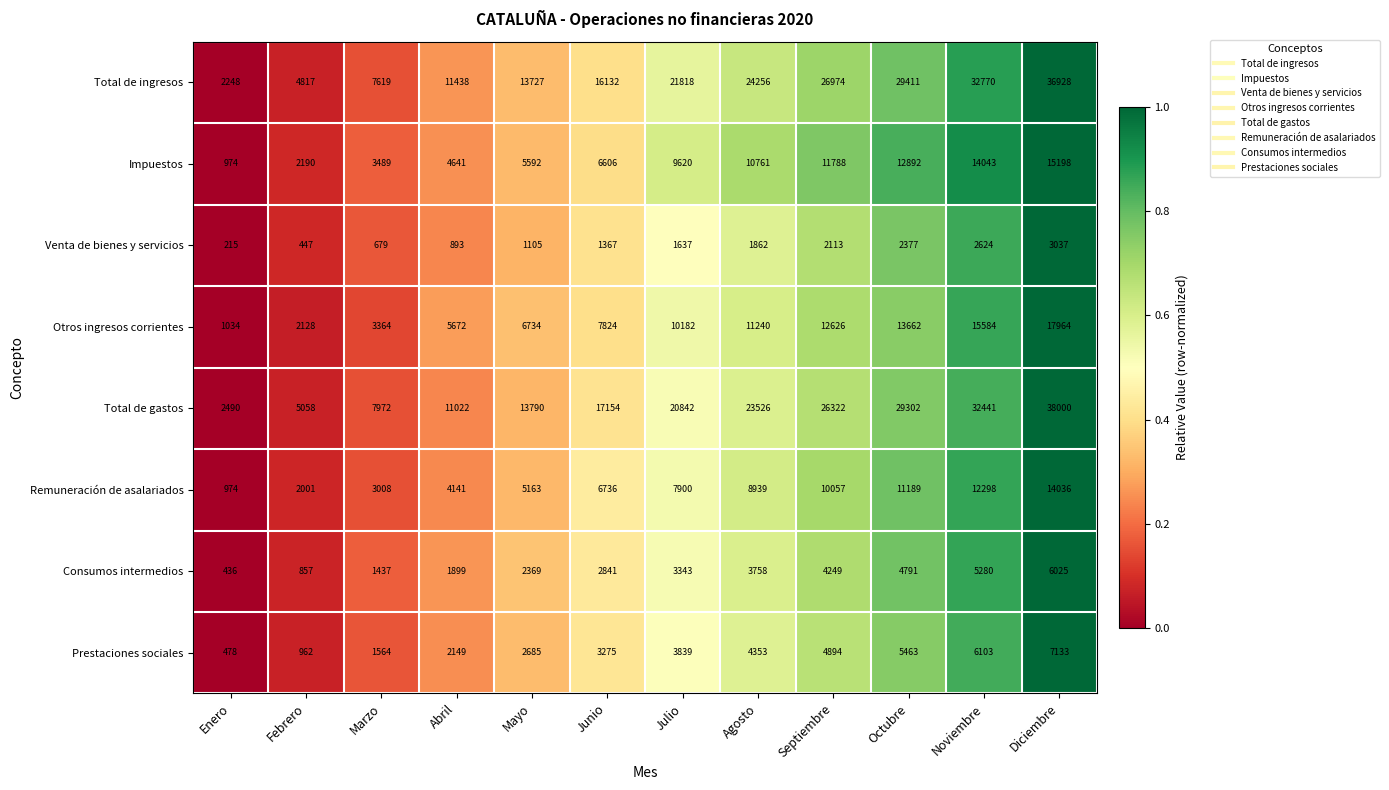

Which series has the largest range (max minus min)?

Total de gastos